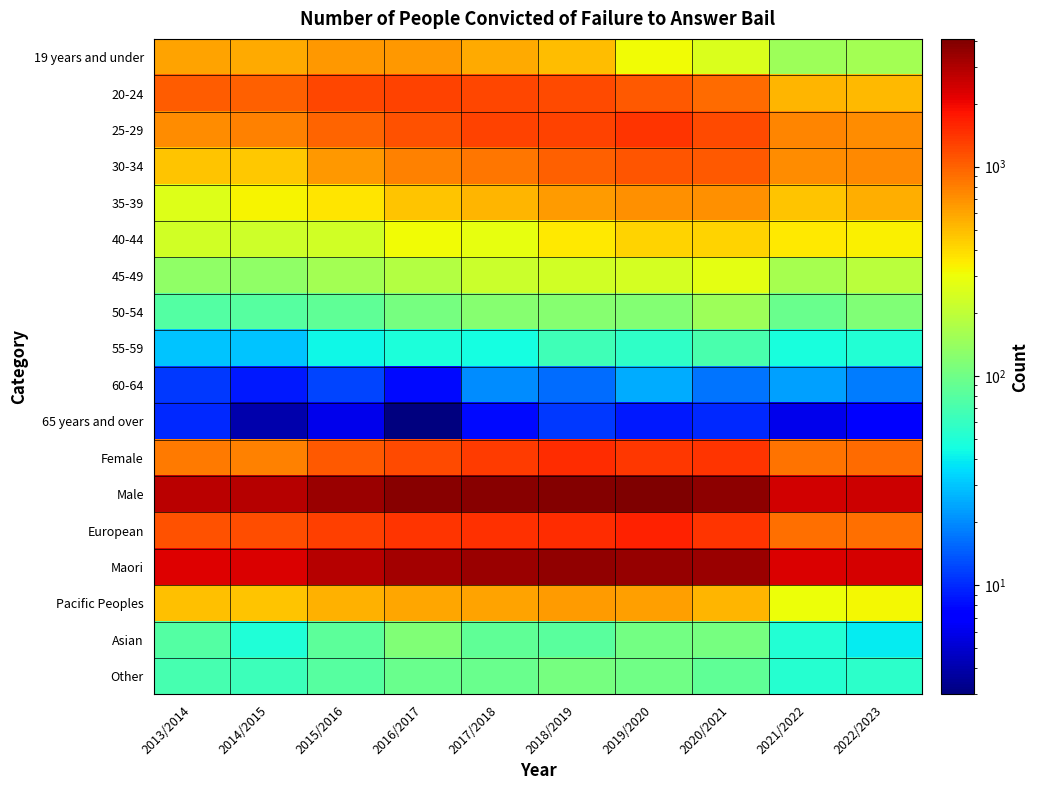

Count the number of data series in this chart.

18